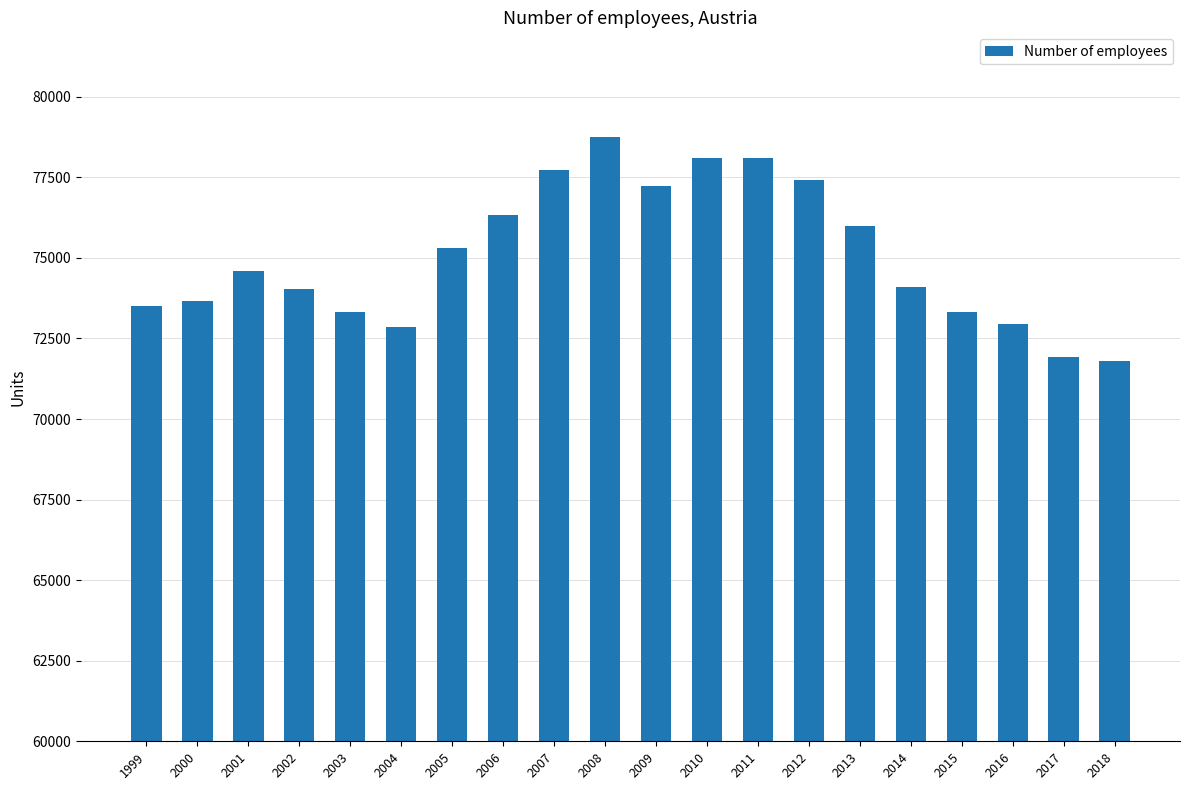

What is the minimum value shown in the chart?

71798